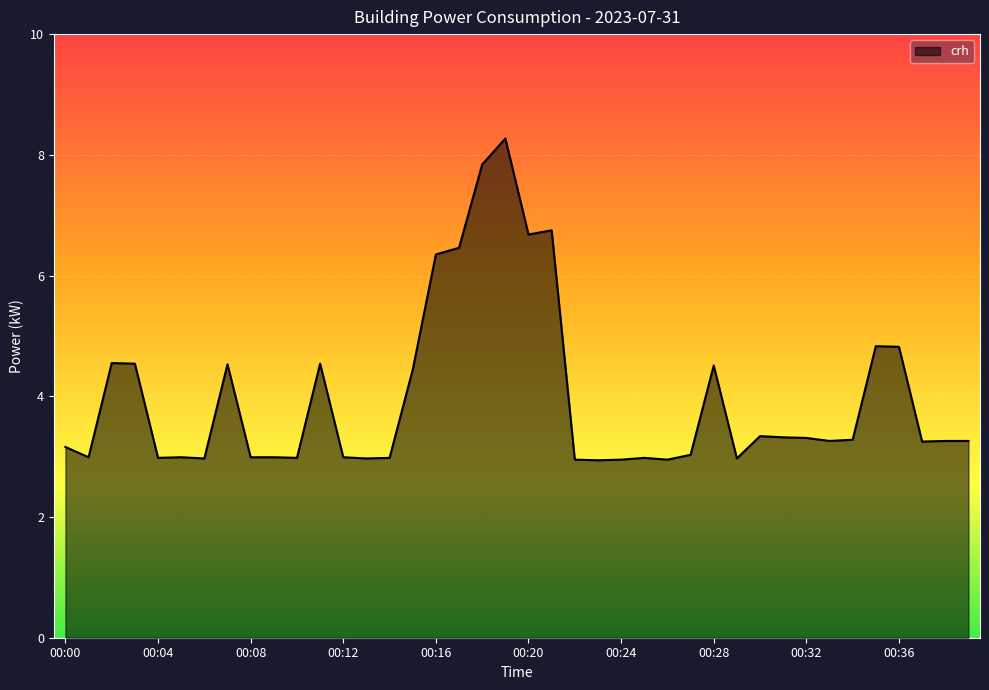

What is the maximum value shown in the chart?

8.3